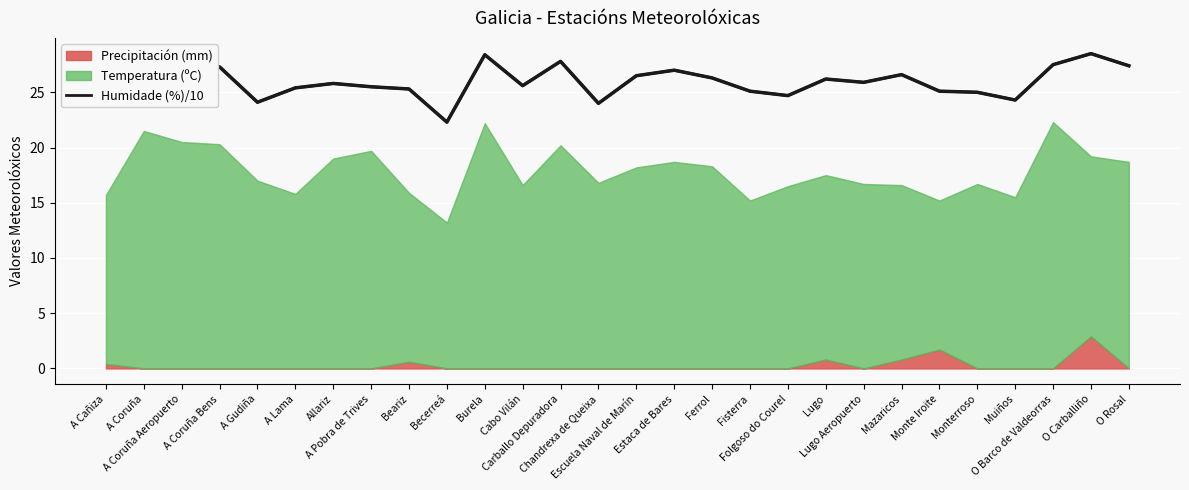

Does the chart display data point markers on the line(s)?

No